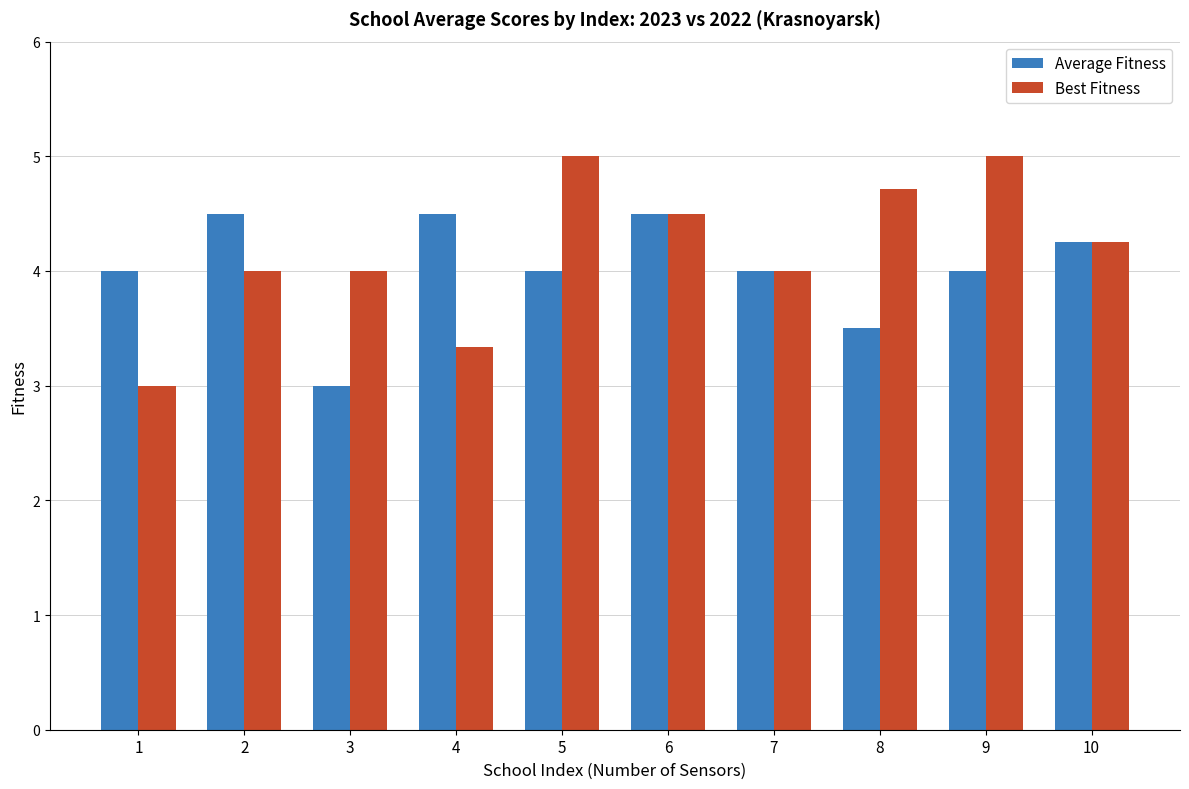

What are all the series names shown in the legend?

Average Fitness, Best Fitness